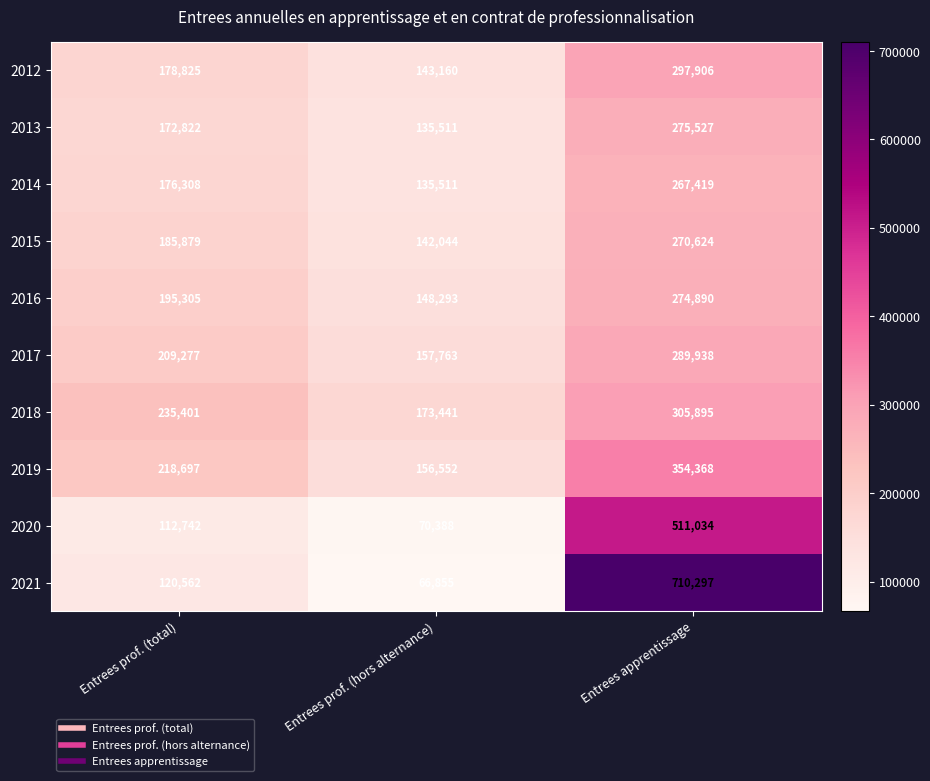

Is it true that 2012 equals 180338 at Entrees apprentissage?

False